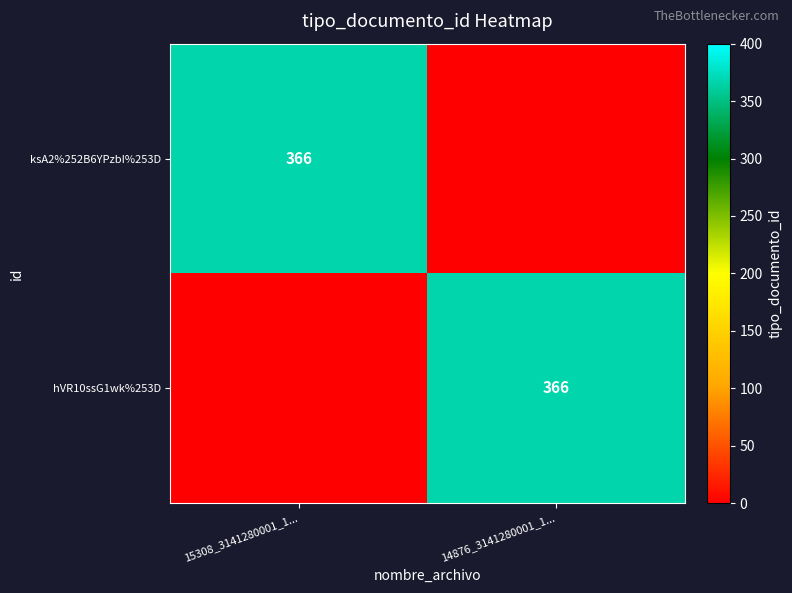

What is the difference between the highest and lowest values at 15308_3141280001_1...?

366